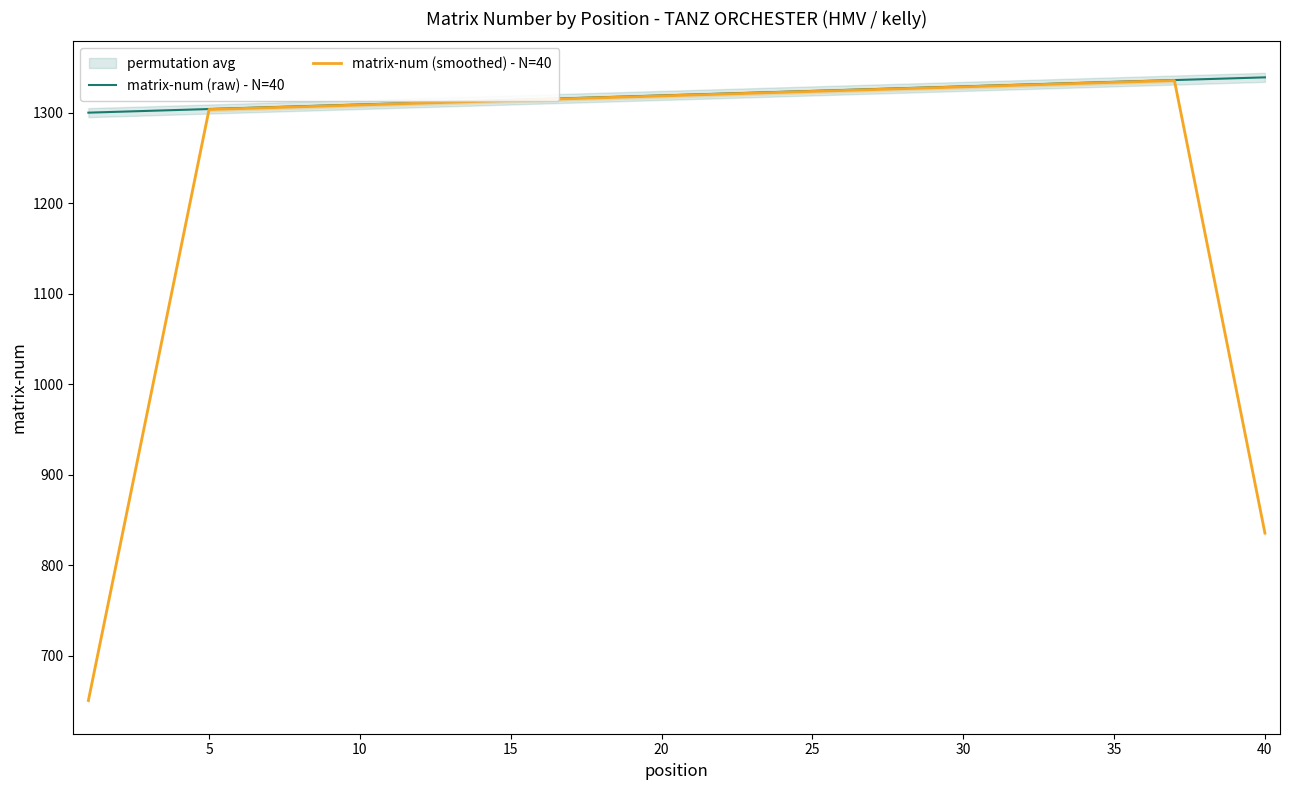

What is the maximum value for matrix-num (raw) - N=40?

1339.0